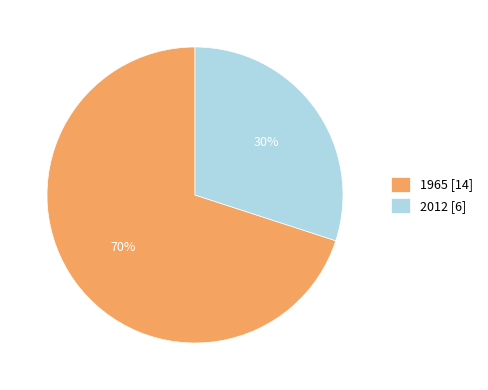

True or false: 1965 accounts for 70% of the total.

True